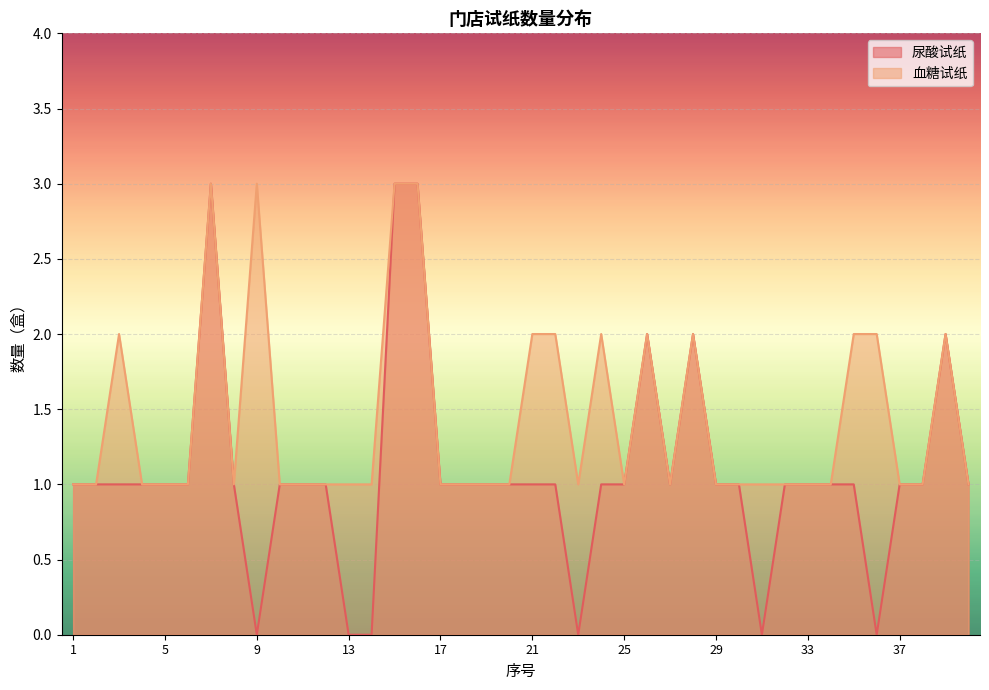

Rank the series by their average value, from highest to lowest.

血糖试纸, 尿酸试纸